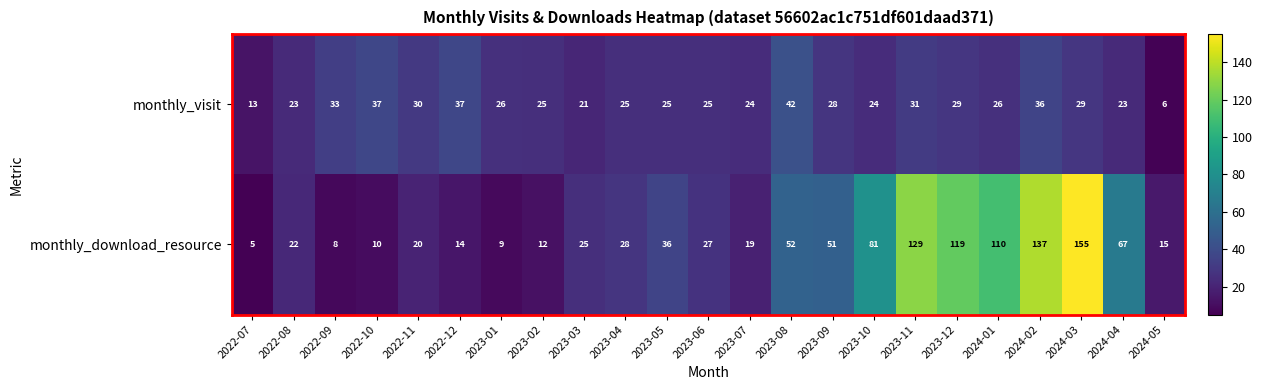

What is the sum of the monthly_visit values at 2023-11 and 2023-02?

56